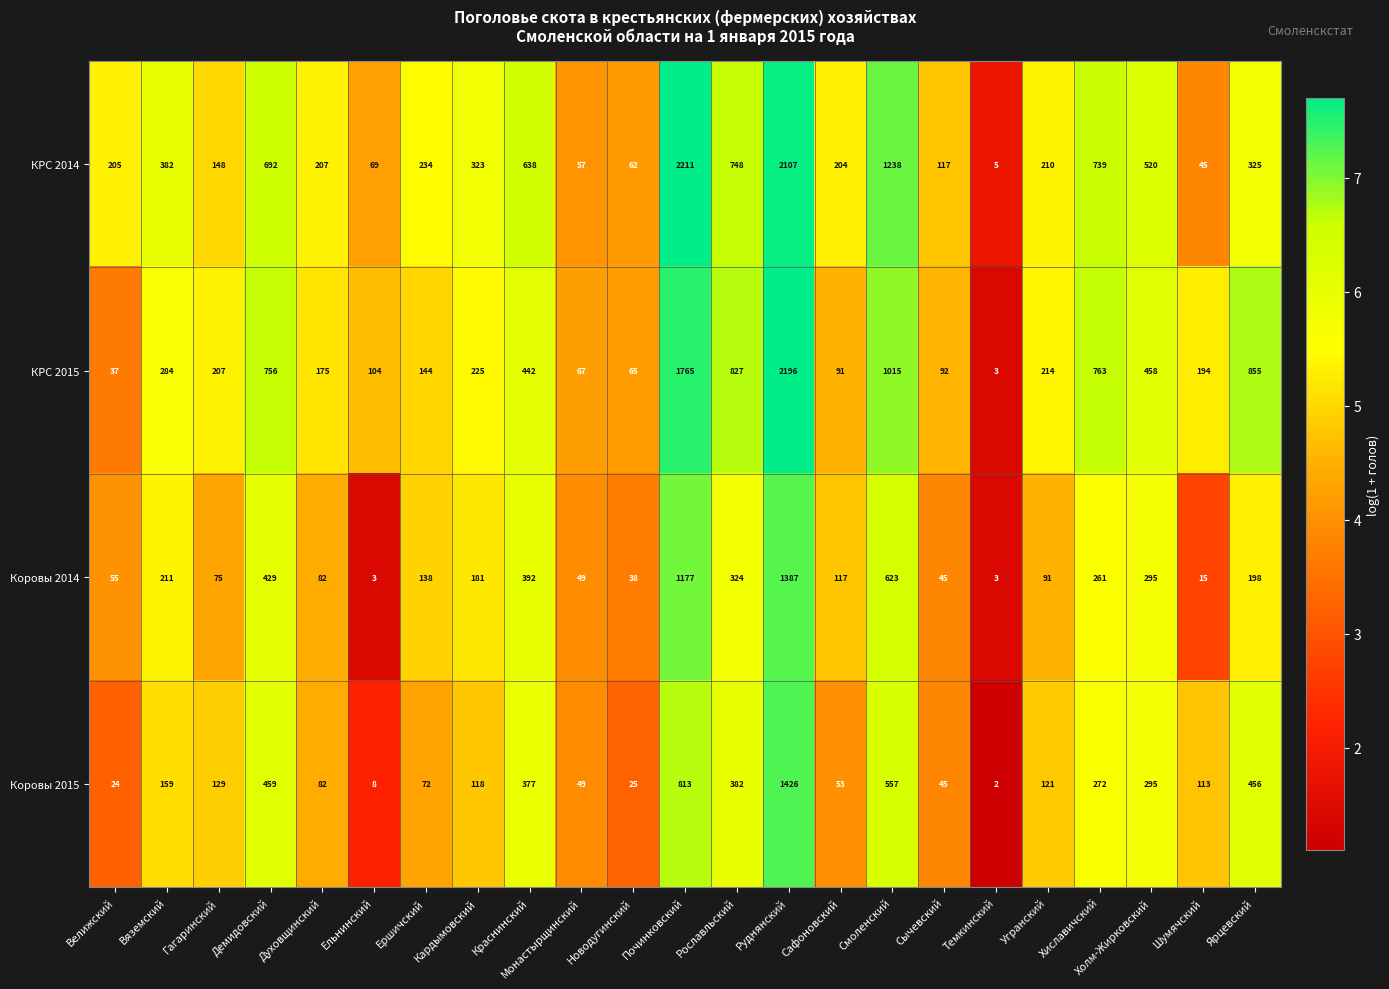

Which series changed the most between Кардымовский and Угранский?

КРС 2014